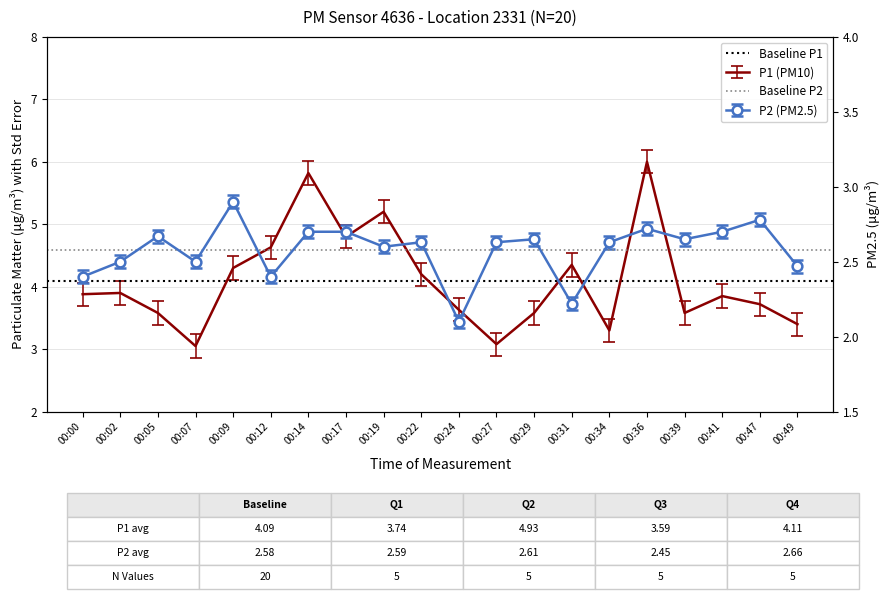

What is the minimum value shown in the chart?

2.6